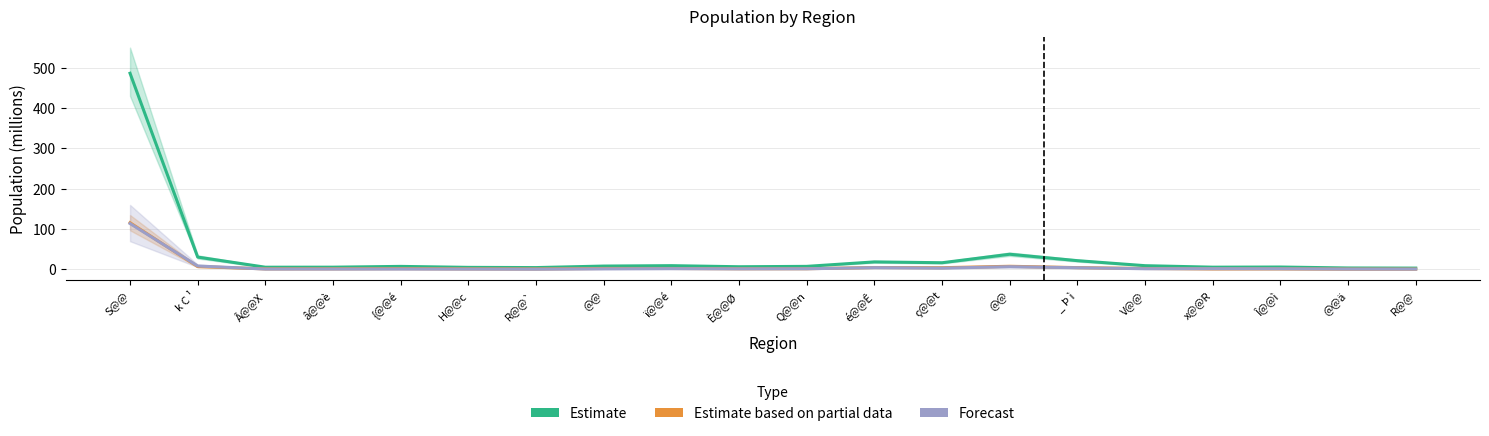

Rank the categories by Estimate based on partial data value from highest to lowest.

S@@, @@, k C ¹, é@@Ê, _ Þ ì, ç@@t, @@, V@@, ï@@é, {@@é, Q@@n, È@@Ø, â@@è, Â@@X, H@@c, Î@@ì, R@@`, x@@R, @@ä, R@@